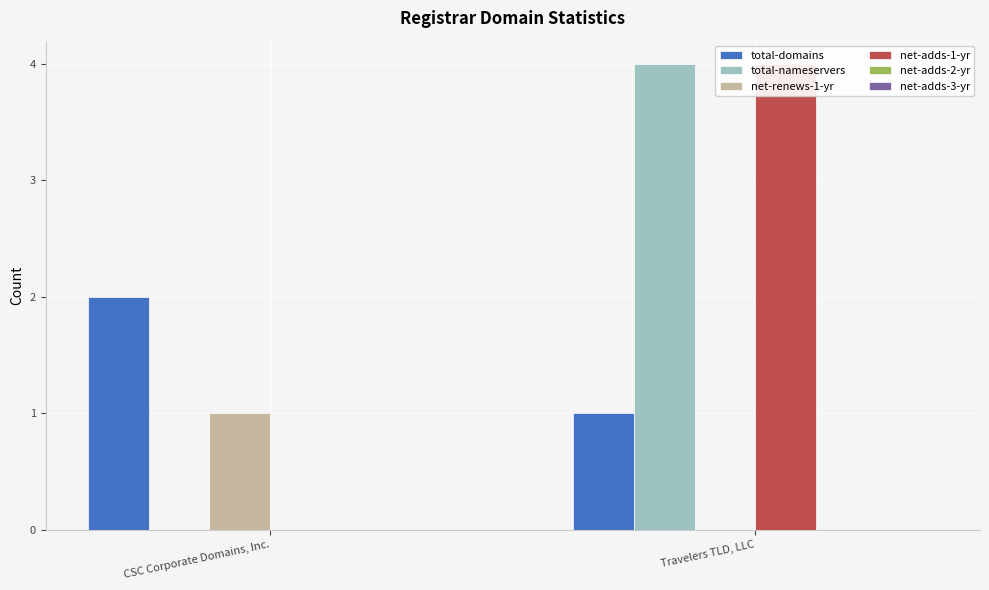

Which series has the widest spread of values?

total-nameservers